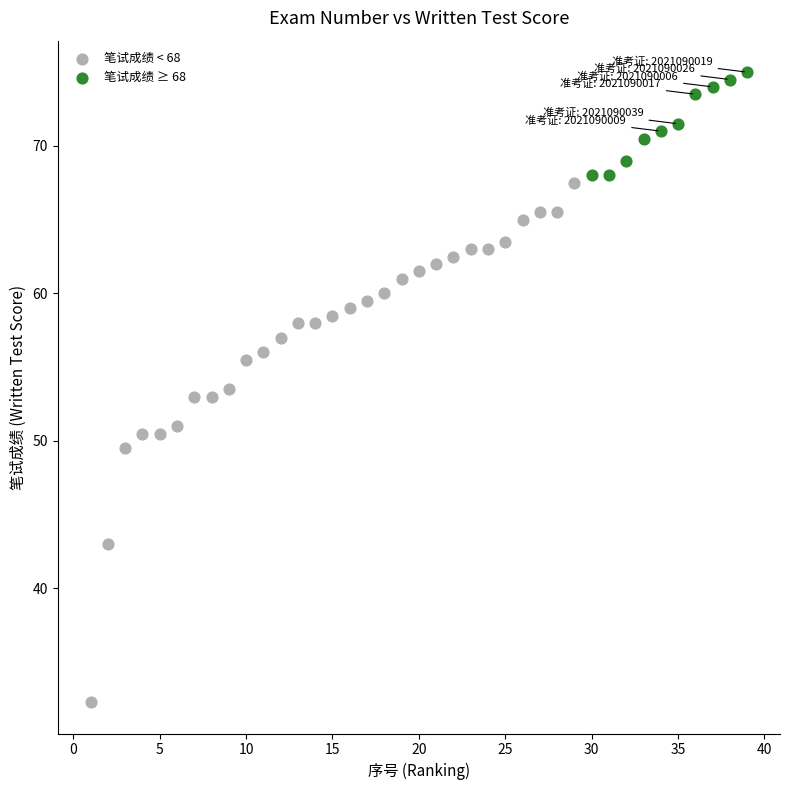

Which series reaches the minimum Y coordinate?

笔试成绩 < 68